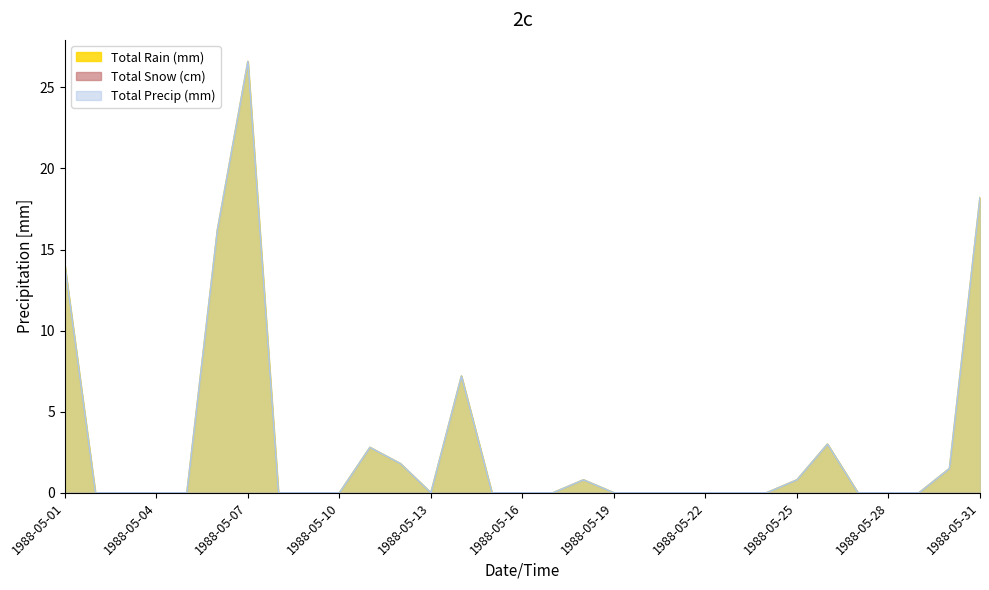

Between 1988-05-04 and 1988-05-14, which series saw the biggest shift?

Total Rain (mm)